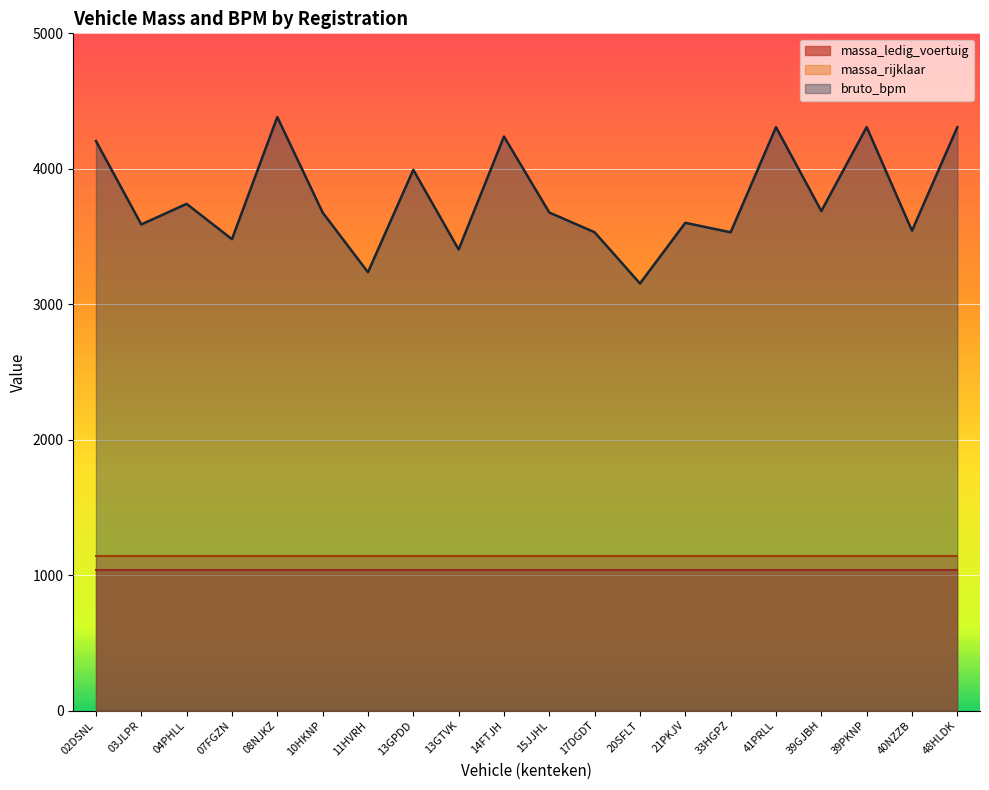

What are all the series names shown in the legend?

massa_ledig_voertuig, massa_rijklaar, bruto_bpm